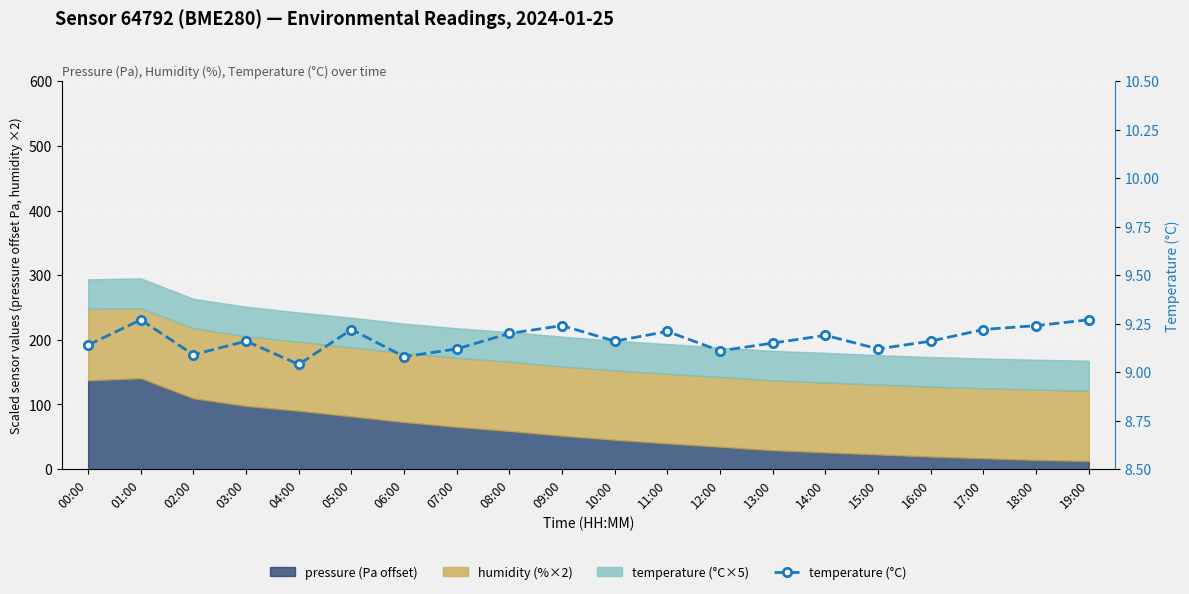

Rank the categories by value from lowest to highest.

04:00, 06:00, 02:00, 12:00, 07:00, 15:00, 00:00, 13:00, 03:00, 10:00, 16:00, 14:00, 08:00, 11:00, 05:00, 17:00, 09:00, 18:00, 01:00, 19:00